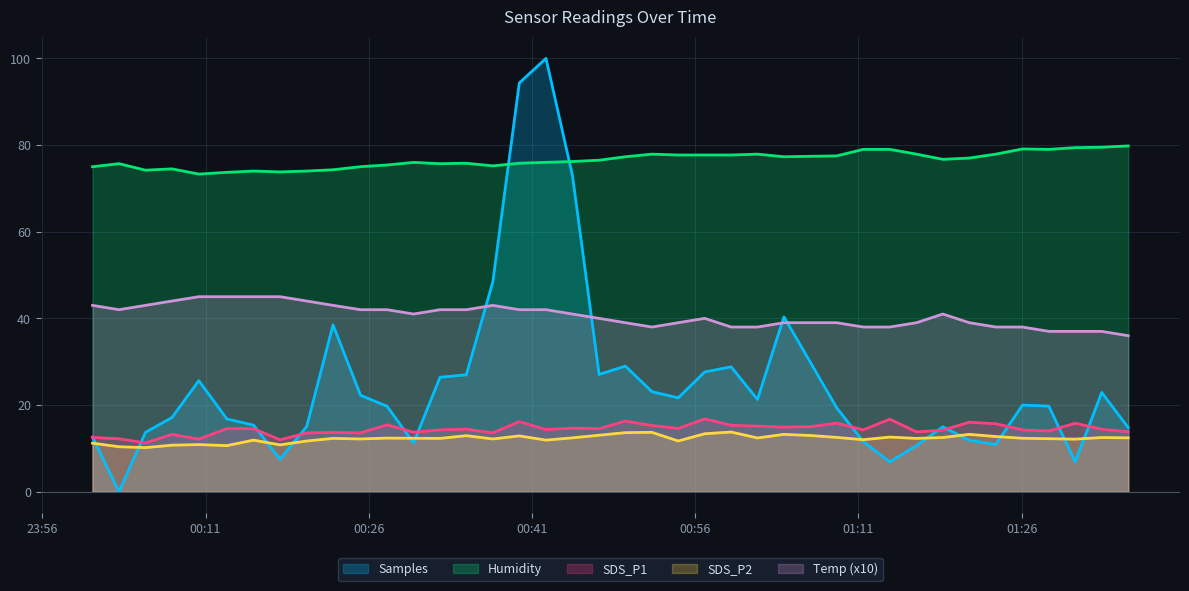

How many interior local valleys does the Humidity series have?

8